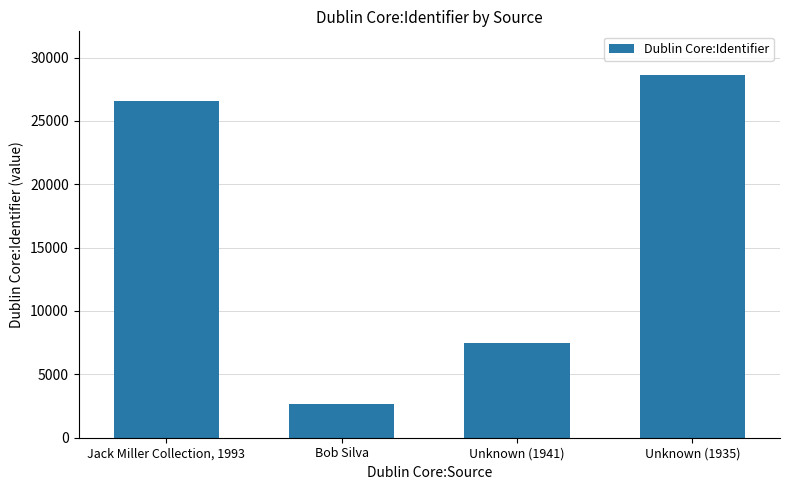

Where is the data nearest to the value 15647?

Unknown (1941)